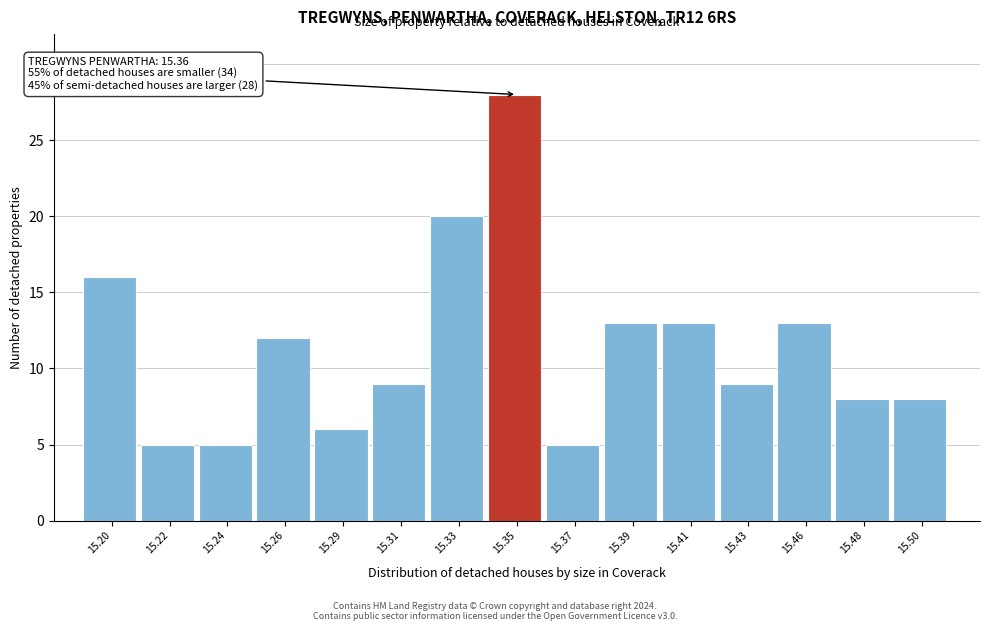

Reading left to right, extract all data points from this chart.

16	5	5	12	6	9	20	28	5	13	13	9	13	8	8